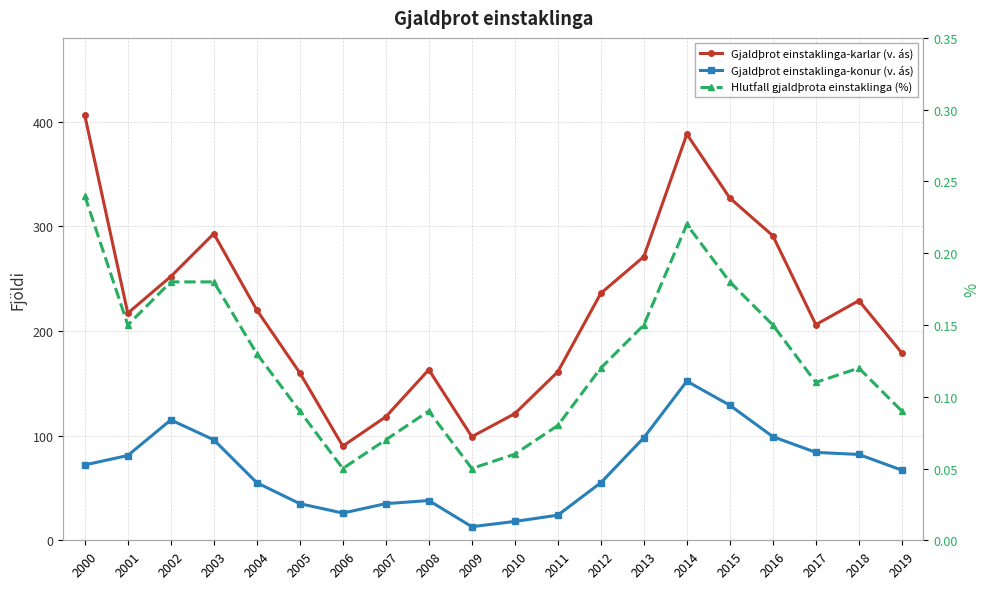

True or false: Gjaldþrot einstaklinga-konur (v. ás) and Gjaldþrot einstaklinga-karlar (v. ás) cross at least once.

False